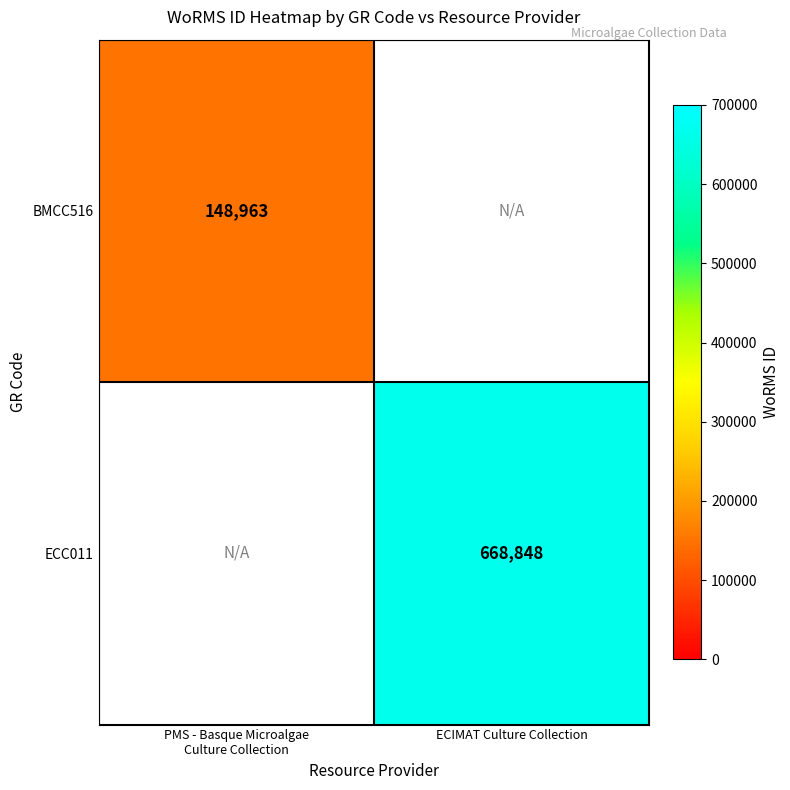

Which category has the highest value across all series?

ECIMAT Culture Collection